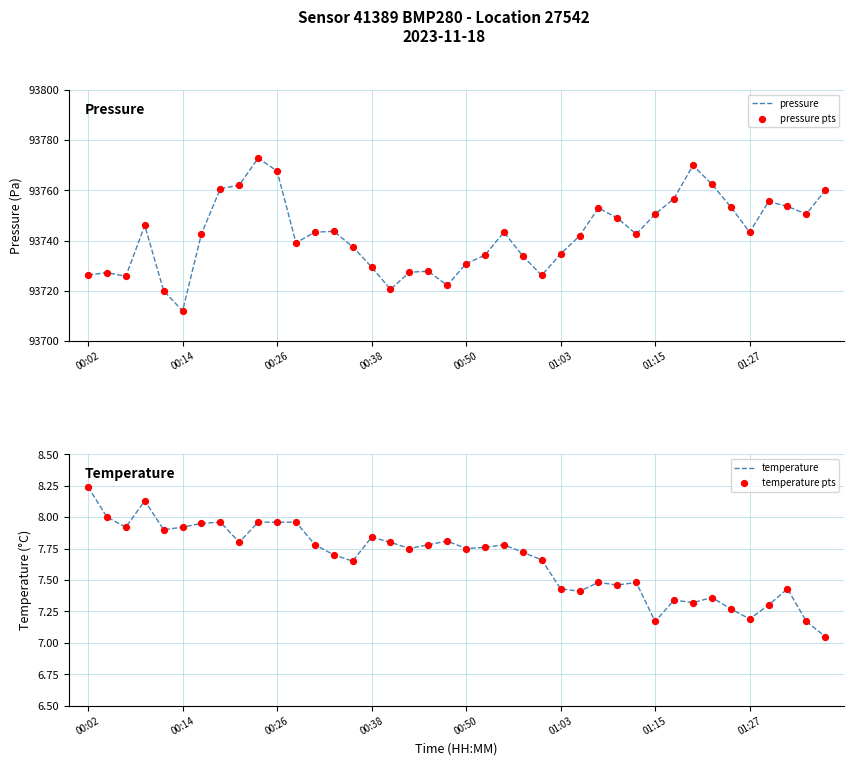

Which series has the largest Y range (max minus min)?

pressure